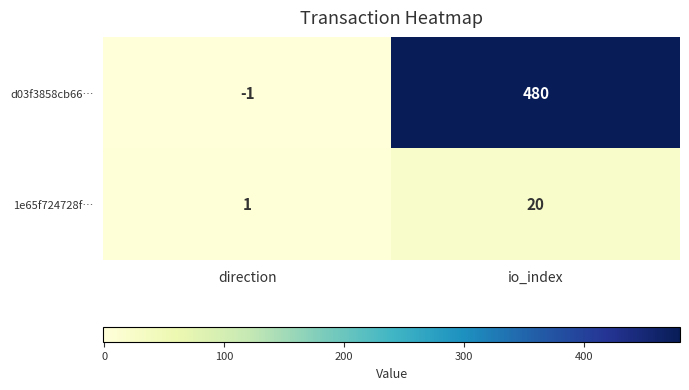

What is the approximate value of d03f3858cb66… at io_index?

480